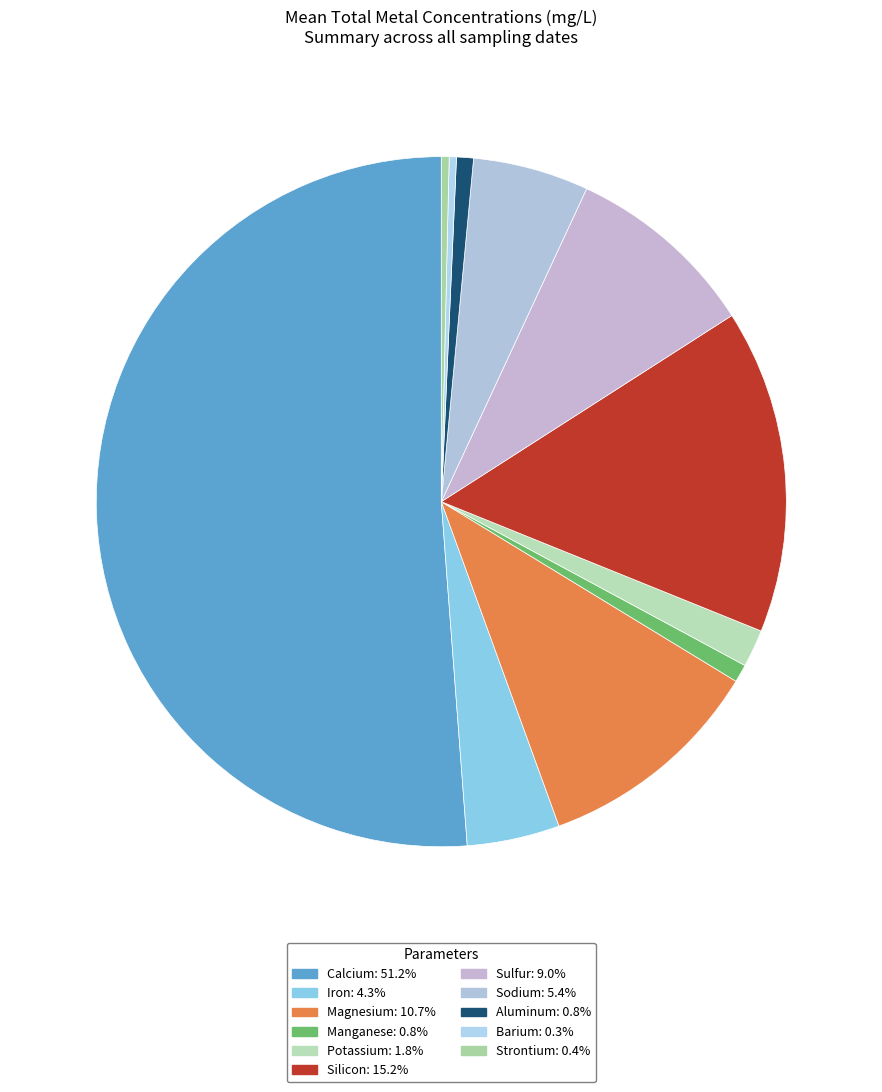

To the nearest percent, what is the difference between the largest and smallest slice percentages?

51%